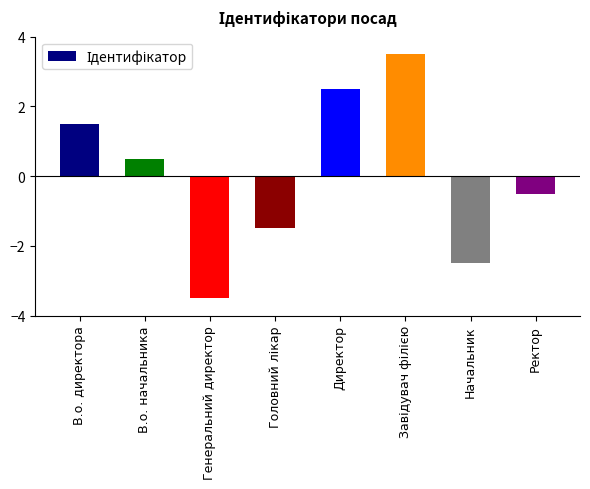

At which label does the data first exceed 0?

В.о. директора